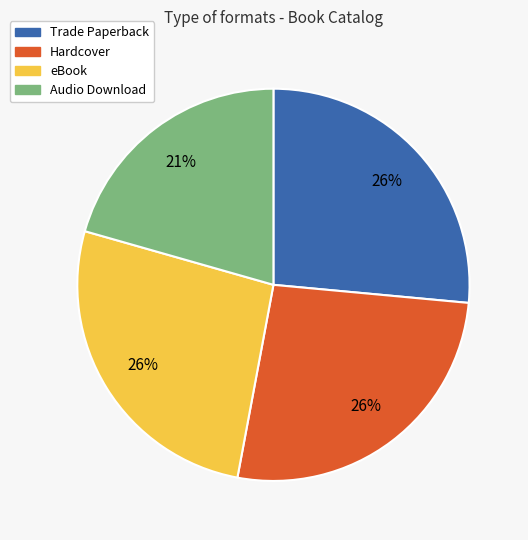

To the nearest percent, what is the combined percentage of eBook and Trade Paperback?

53%